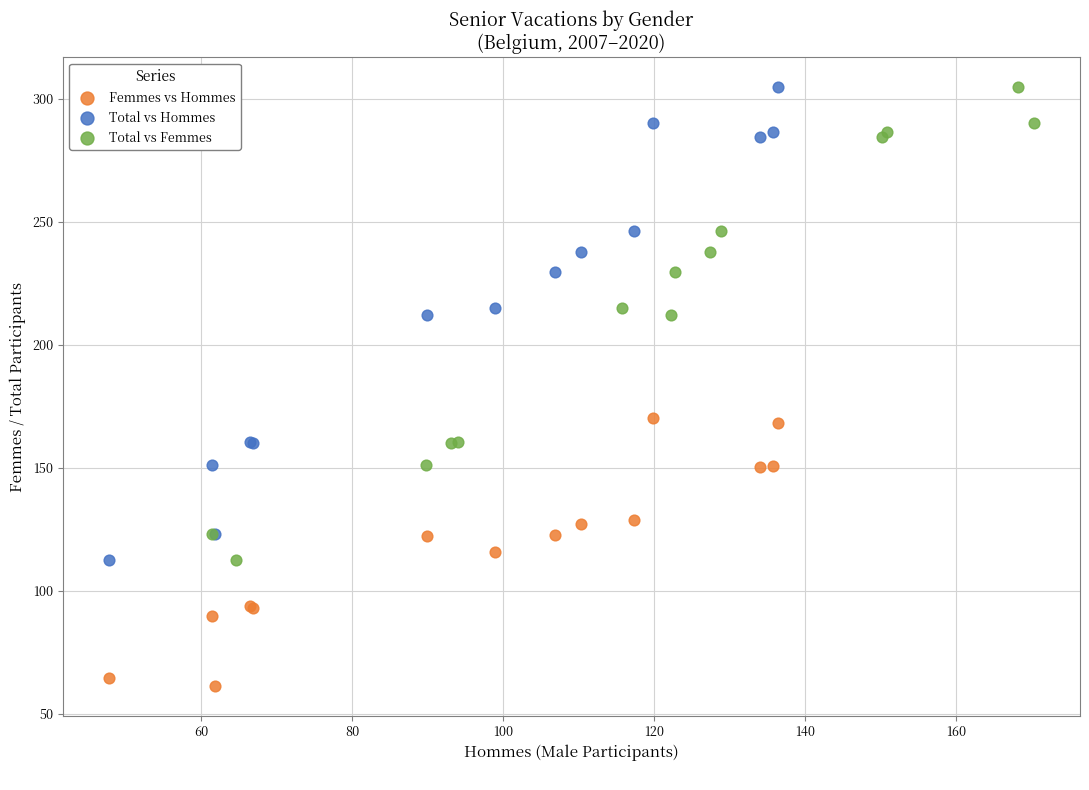

Which series reaches the minimum Y coordinate?

Femmes vs Hommes